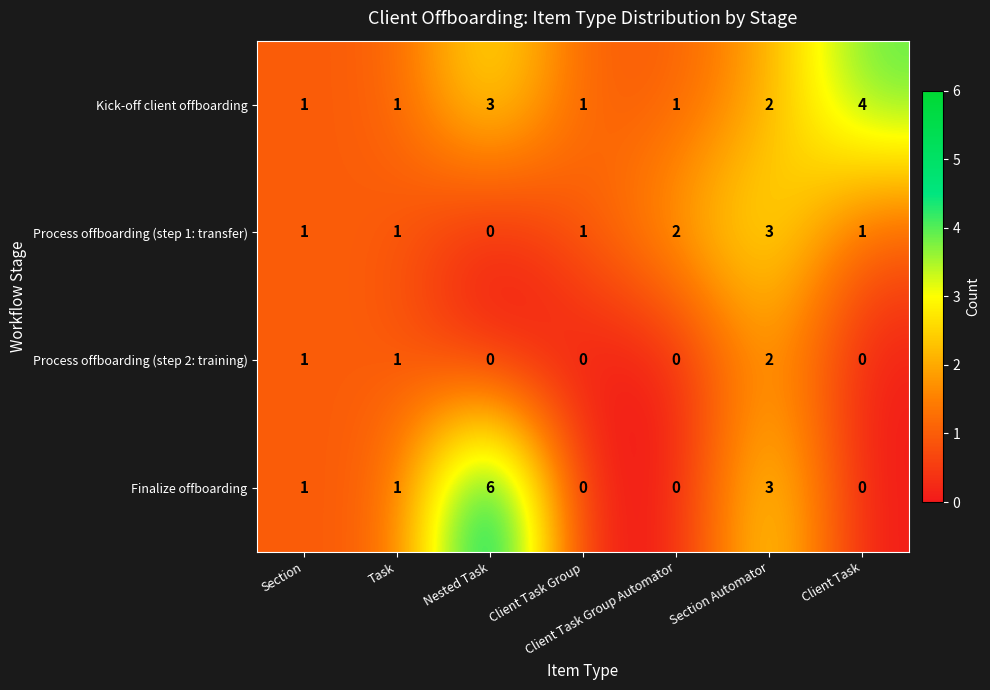

At which category is the sum across all series the highest?

Section Automator